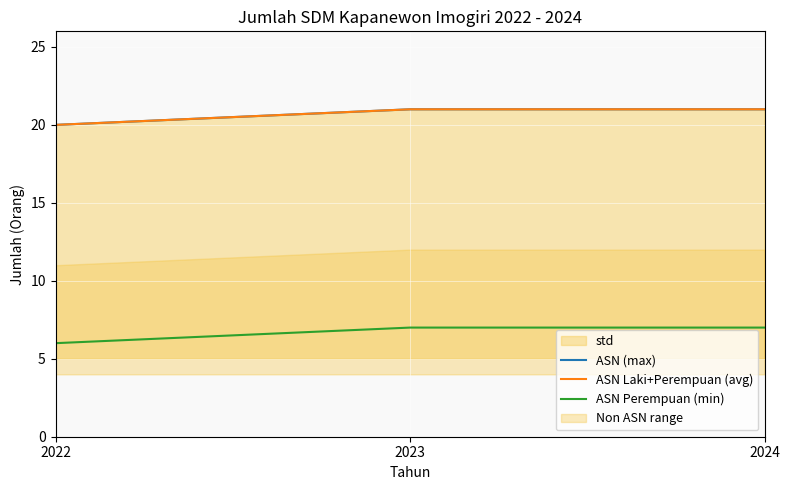

What is the value of the ASN (max) point at the 1st from the left?

20